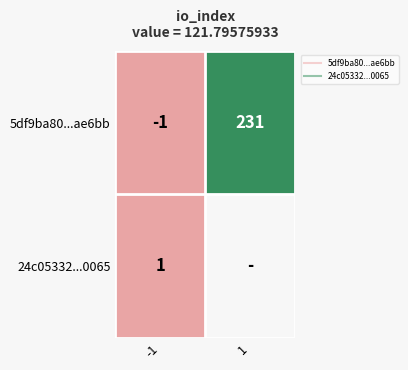

At how many categories does at least one series exceed 122?

1